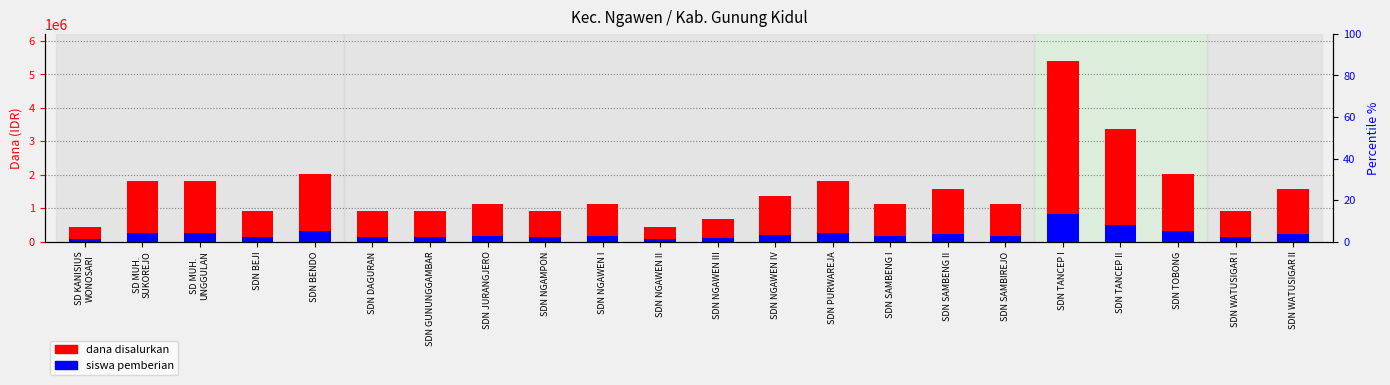

The value of siswa pemberian at SDN BEJI is 86056. True or false?

False